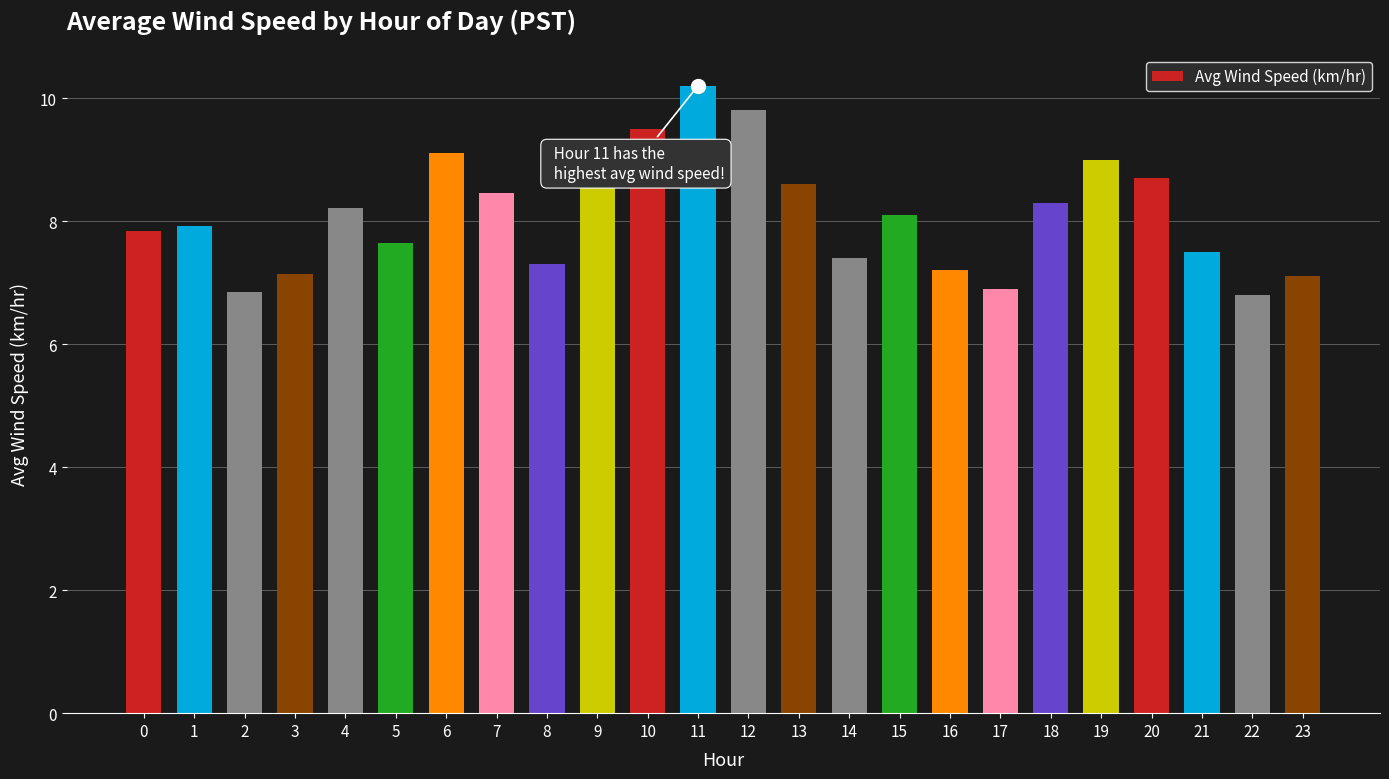

What is the value of the 7th bar from the left?

9.1